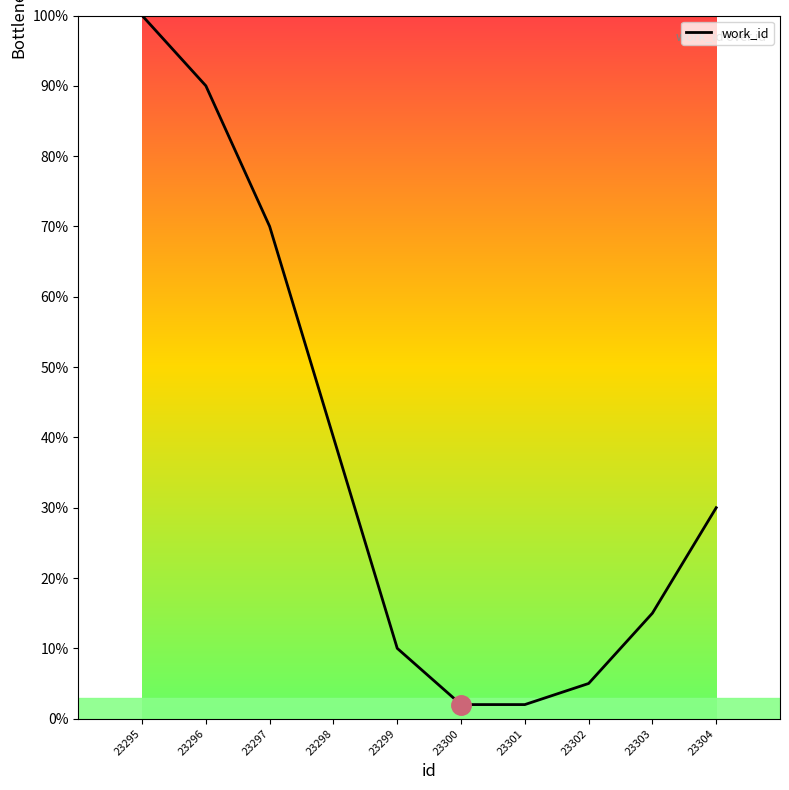

Between 23302 and 23304, which is larger?

23304